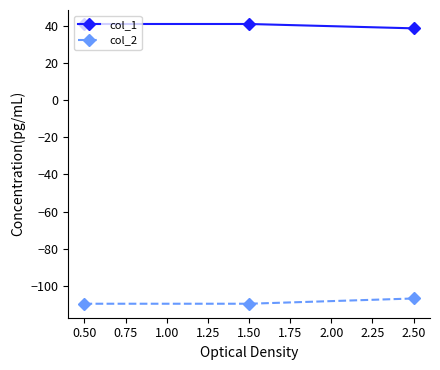

What is the maximum value shown in the chart?

41.0